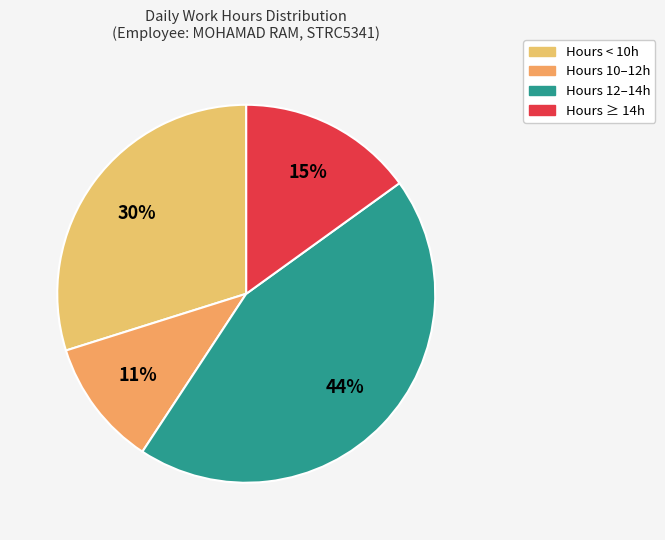

Count the number of slices in the pie.

4